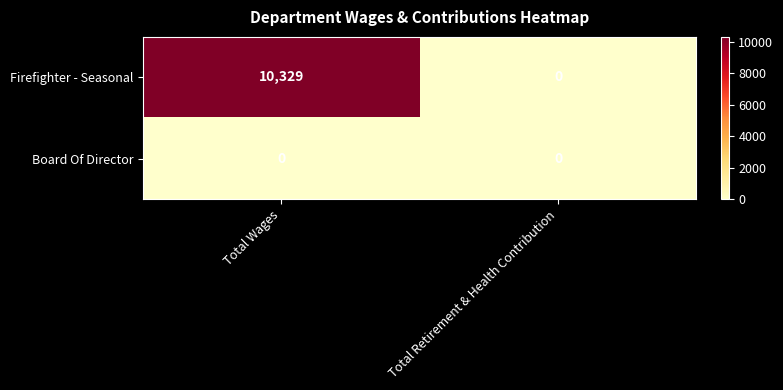

Is it true that Board Of Director equals 0 at Total Wages?

True